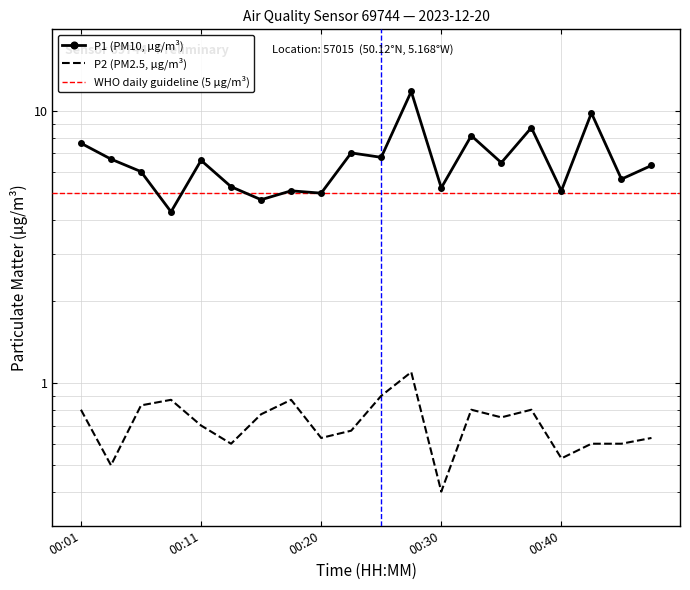

True or false: P2 and P1 intersect in this chart.

False